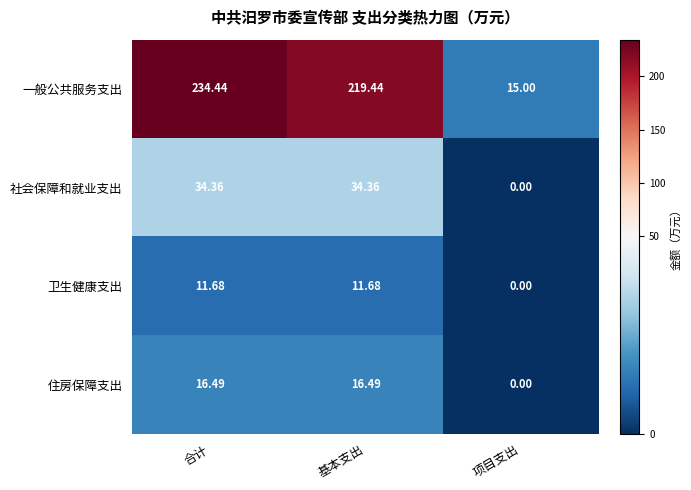

Which category has the lowest value in the 住房保障支出 series?

项目支出